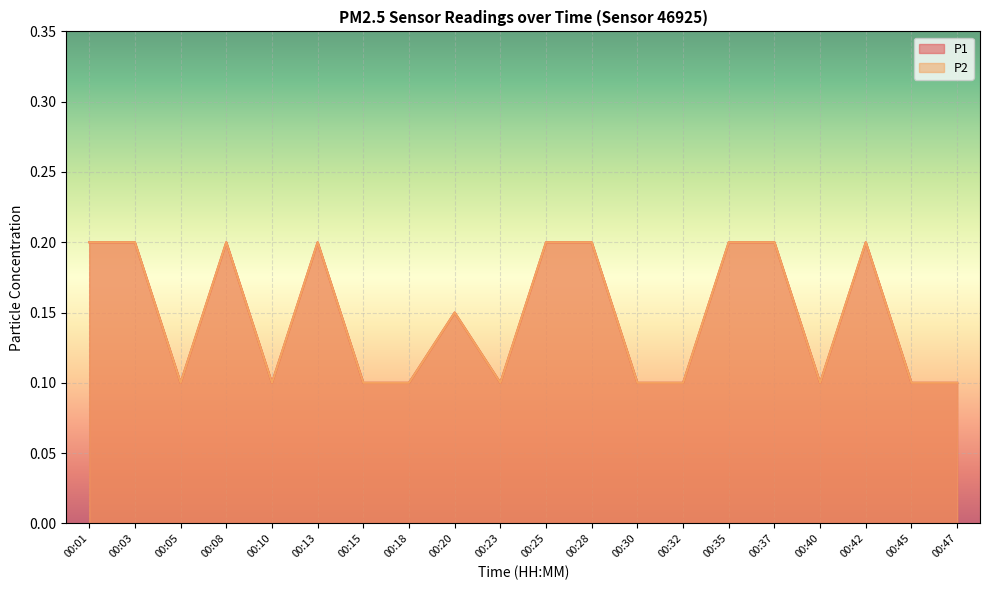

At 00:40, list the series in order from largest to smallest.

P1, P2